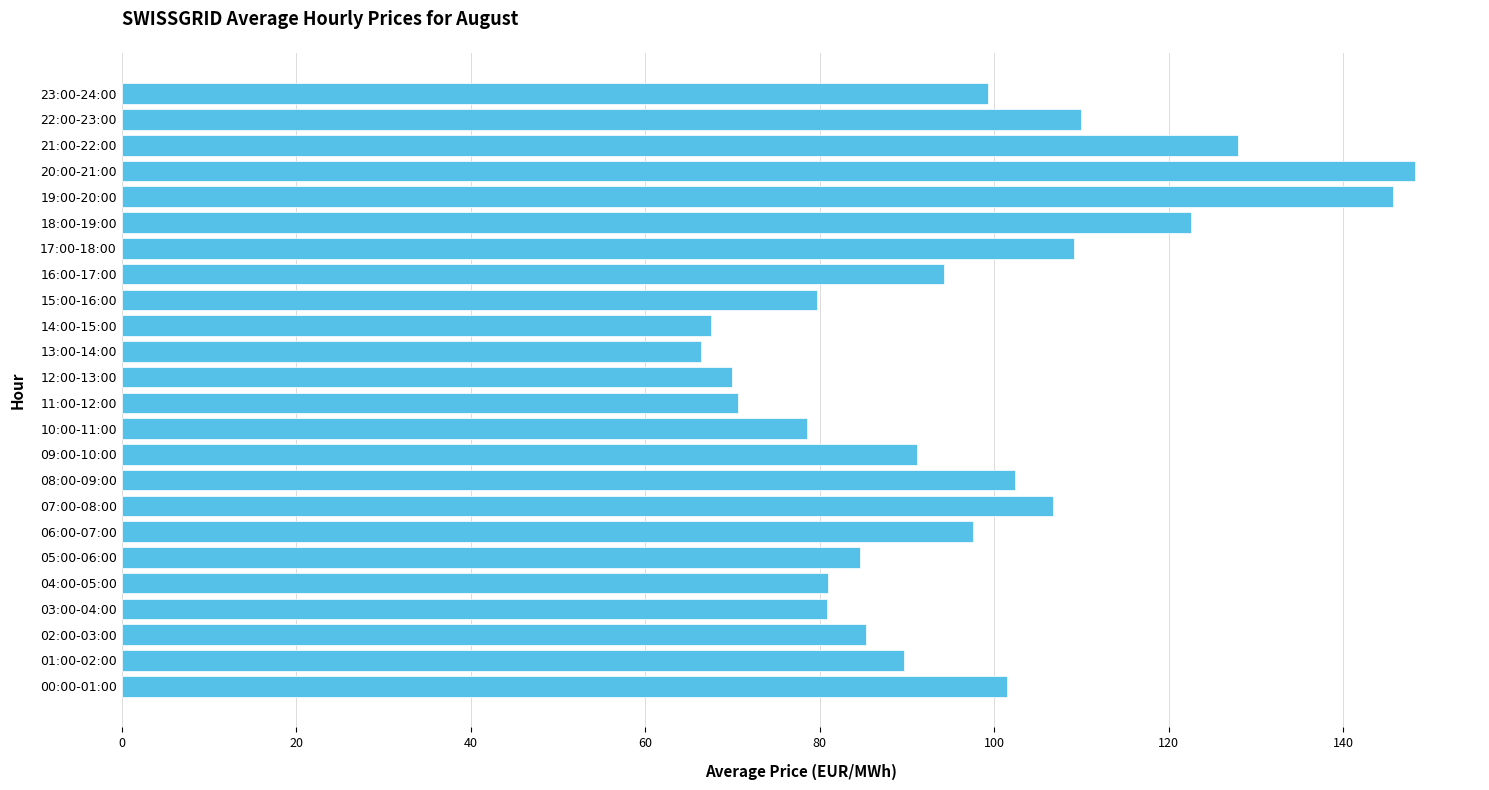

What is the sum of all values?

2310.5